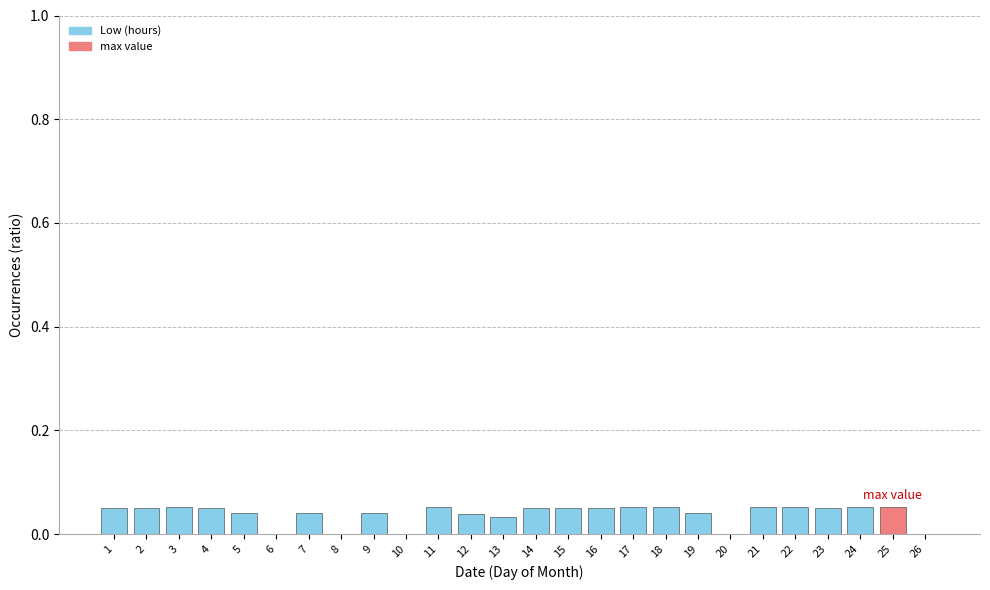

True or false: the data shows 0.0 at 16.

False